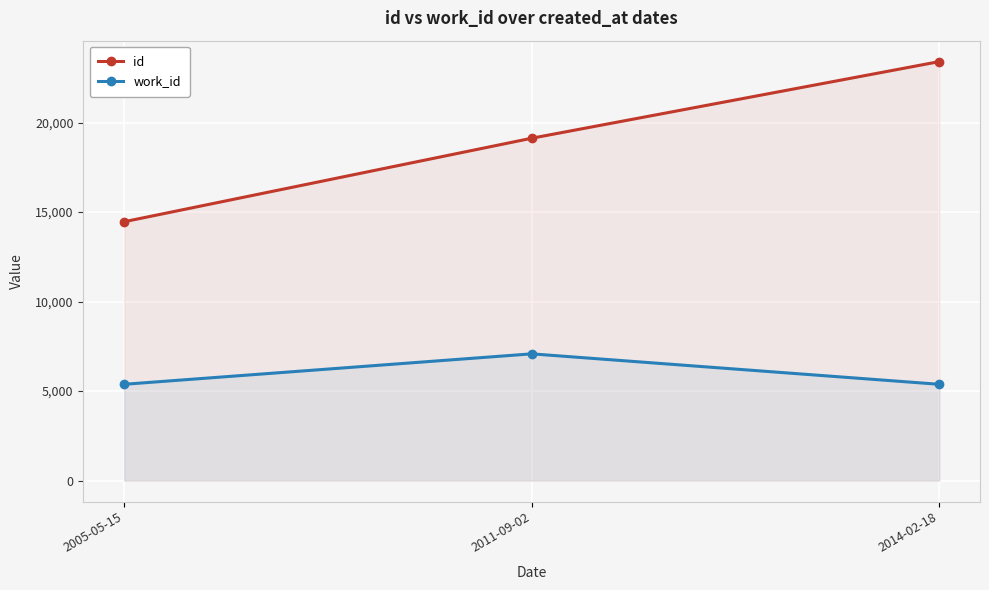

The value of id at 2014-02-18 is 31195. True or false?

False